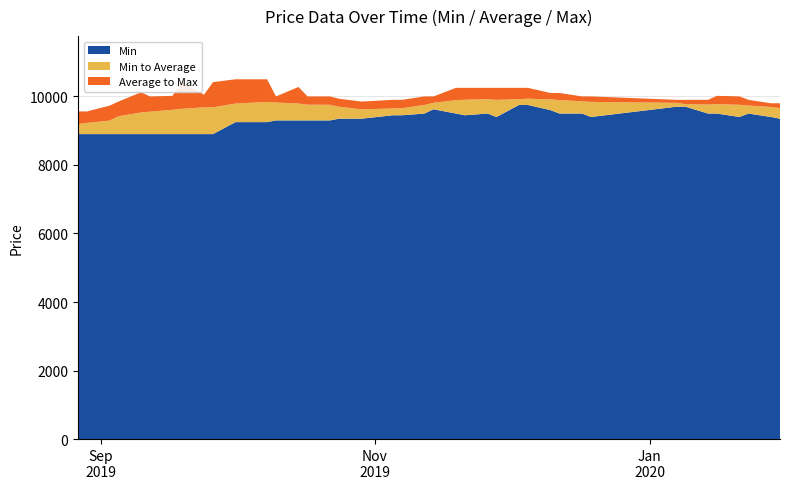

Reading left to right, extract all data points from this chart.

Min: 27.08.2019=8900	29.08.2019=8900	03.09.2019=8900	05.09.2019=8900	10.09.2019=8900	12.09.2019=8900	17.09.2019=8900	19.09.2019=8900	24.09.2019=8900	26.09.2019=8900	01.10.2019=9250	08.10.2019=9250	10.10.2019=9300	15.10.2019=9300	17.10.2019=9300	22.10.2019=9300	24.10.2019=9350	29.10.2019=9350	05.11.2019=9450	07.11.2019=9450	12.11.2019=9500	14.11.2019=9625	19.11.2019=9500	21.11.2019=9450	26.11.2019=9500	28.11.2019=9400	03.12.2019=9750	05.12.2019=9750	10.12.2019=9600	12.12.2019=9500	17.12.2019=9500	19.12.2019=9400	07.01.2020=9700	09.01.2020=9700	14.01.2020=9500	16.01.2020=9500	21.01.2020=9400	23.01.2020=9500	28.01.2020=9400	30.01.2020=9350
Average: 27.08.2019=9193	29.08.2019=9228	03.09.2019=9295	05.09.2019=9421	10.09.2019=9532	12.09.2019=9554	17.09.2019=9609	19.09.2019=9638	24.09.2019=9681	26.09.2019=9682	01.10.2019=9792	08.10.2019=9840	10.10.2019=9822	15.10.2019=9792	17.10.2019=9759	22.10.2019=9756	24.10.2019=9699	29.10.2019=9623	05.11.2019=9649	07.11.2019=9657	12.11.2019=9751	14.11.2019=9814	19.11.2019=9891	21.11.2019=9903	26.11.2019=9920	28.11.2019=9898	03.12.2019=9921	05.12.2019=9934	10.12.2019=9913	12.12.2019=9893	17.12.2019=9857	19.12.2019=9840	07.01.2020=9813	09.01.2020=9774	14.01.2020=9763	16.01.2020=9774	21.01.2020=9756	23.01.2020=9734	28.01.2020=9692	30.01.2020=9659
Max: 27.08.2019=9562	29.08.2019=9562	03.09.2019=9730	05.09.2019=9850	10.09.2019=10120	12.09.2019=10000	17.09.2019=10016	19.09.2019=10416	24.09.2019=10050	26.09.2019=10416	01.10.2019=10500	08.10.2019=10500	10.10.2019=10000	15.10.2019=10275	17.10.2019=10000	22.10.2019=10000	24.10.2019=9933	29.10.2019=9850	05.11.2019=9900	07.11.2019=9900	12.11.2019=10000	14.11.2019=10000	19.11.2019=10250	21.11.2019=10250	26.11.2019=10250	28.11.2019=10250	03.12.2019=10250	05.12.2019=10250	10.12.2019=10100	12.12.2019=10100	17.12.2019=10000	19.12.2019=10000	07.01.2020=9900	09.01.2020=9900	14.01.2020=9900	16.01.2020=10017	21.01.2020=10000	23.01.2020=9900	28.01.2020=9800	30.01.2020=9800